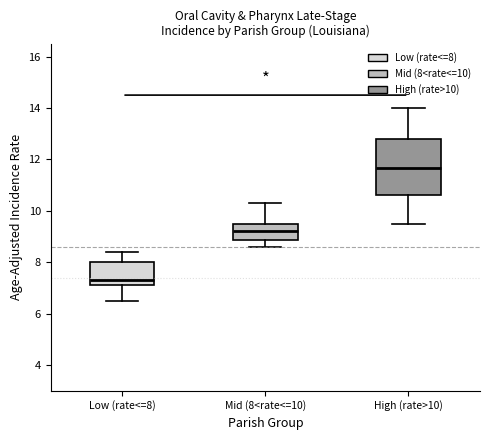

Where does the lower whisker of the box for High (rate>10) end on the y-axis? The values are not printed on the chart, so give them approximately, as read against the axis.

9.6